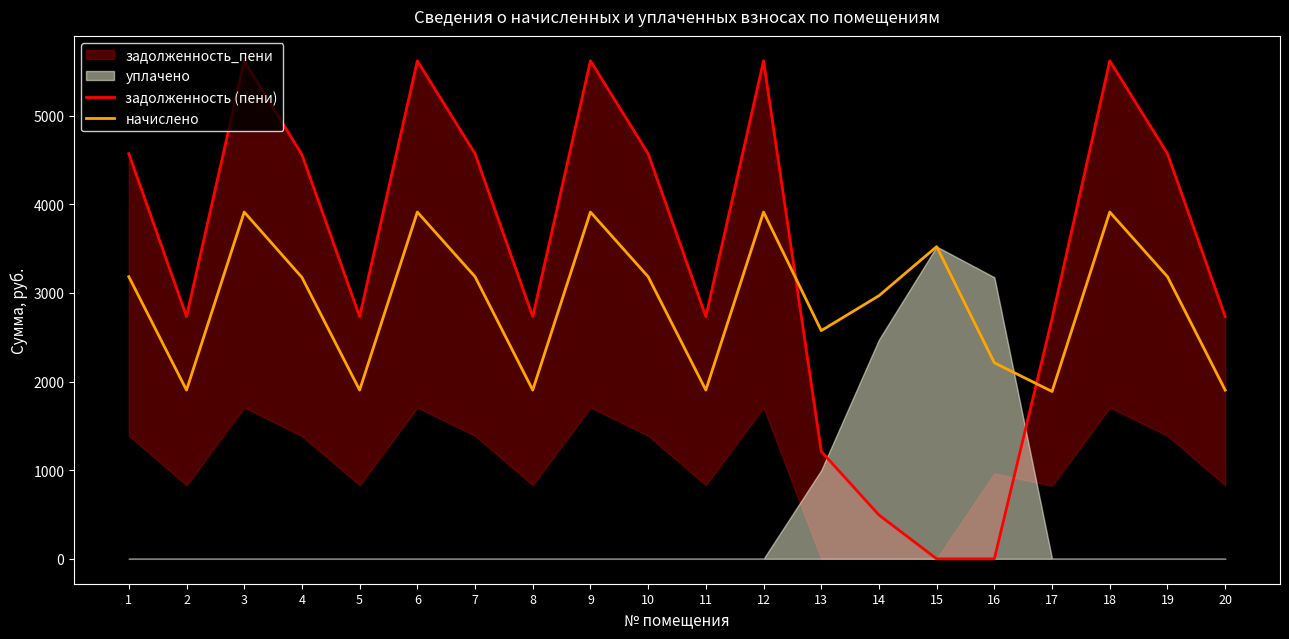

What is the total value across all series at 6?

9529.5